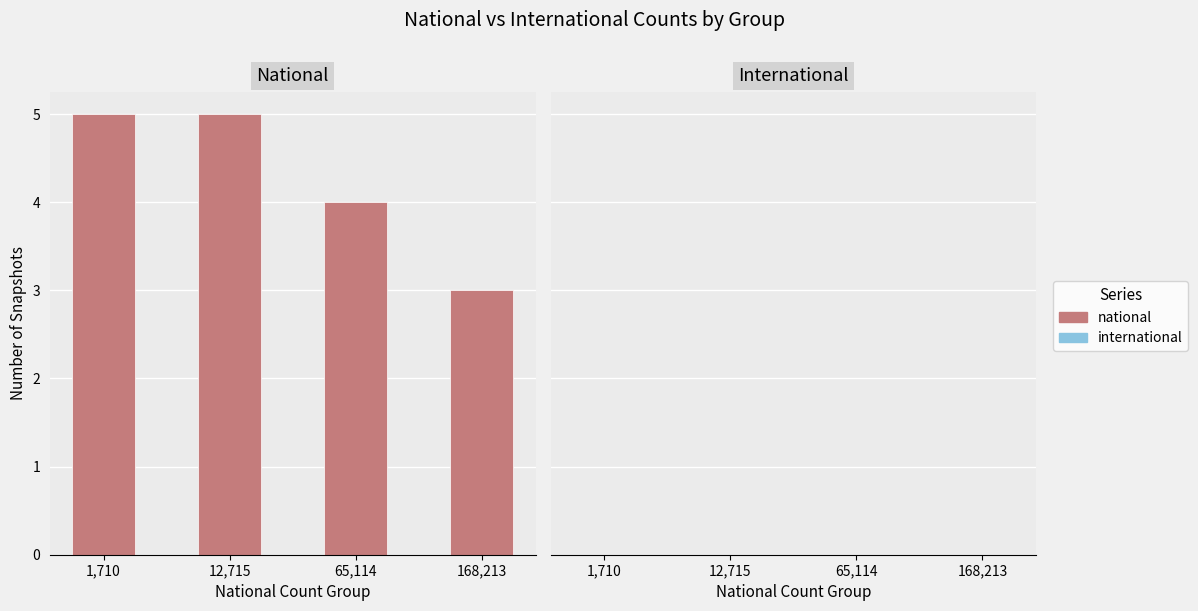

Is it true that the value at 12,715 is 2?

False